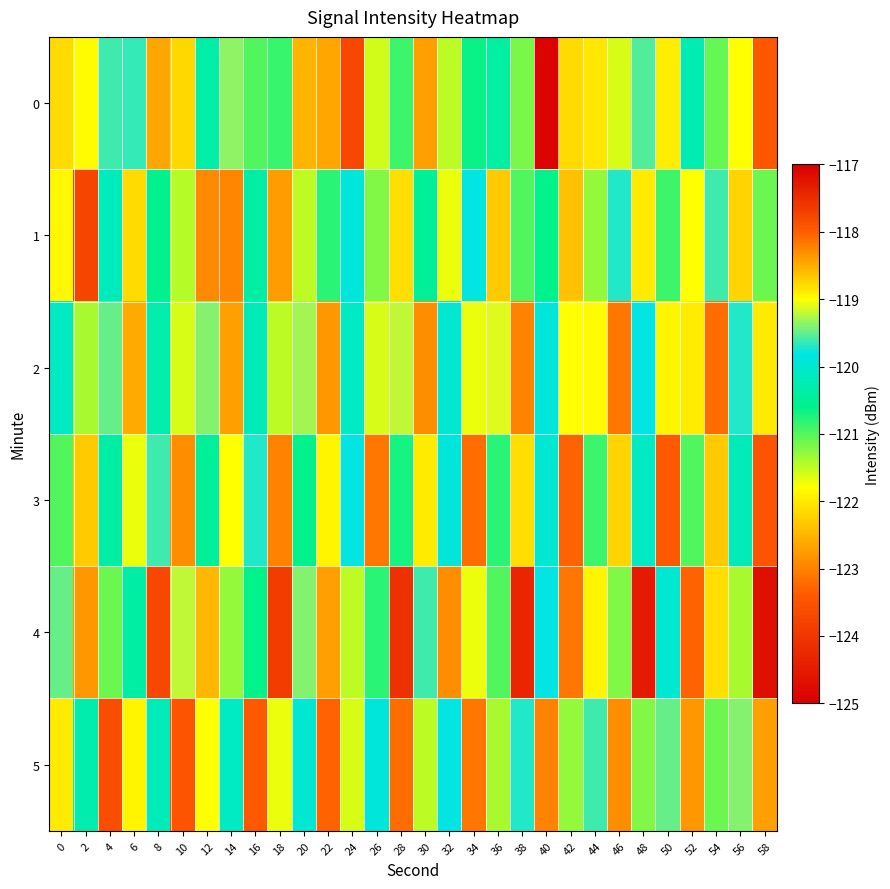

Reading left to right, extract all data points from this chart.

0: 0=-122.1	2=-119.0	4=-119.6	6=-119.6	8=-122.6	10=-118.8	12=-120.4	14=-119.4	16=-121.0	18=-120.9	20=-122.5	22=-122.7	24=-117.8	26=-121.6	28=-120.9	30=-122.7	32=-121.5	34=-120.6	36=-120.4	38=-121.2	40=-124.9	42=-122.2	44=-118.8	46=-121.6	48=-119.6	50=-122.0	52=-120.3	54=-121.1	56=-121.8	58=-123.4
1: 0=-121.9	2=-123.7	4=-120.2	6=-122.2	8=-120.6	10=-121.4	12=-122.9	14=-123.0	16=-120.4	18=-122.7	20=-121.5	22=-120.8	24=-119.9	26=-121.2	28=-122.1	30=-120.5	32=-121.7	34=-119.8	36=-122.3	38=-121.0	40=-120.6	42=-122.4	44=-121.3	46=-119.7	48=-122.0	50=-120.9	52=-121.8	54=-119.6	56=-122.2	58=-121.1
2: 0=-120.1	2=-121.4	4=-119.5	6=-122.6	8=-120.3	10=-121.6	12=-119.4	14=-122.7	16=-120.2	18=-121.5	20=-119.3	22=-122.8	24=-120.1	26=-121.6	28=-119.2	30=-122.9	32=-120.0	34=-121.7	36=-119.1	38=-123.0	40=-119.9	42=-121.8	44=-119.0	46=-123.1	48=-119.8	50=-121.9	52=-118.9	54=-123.2	56=-119.7	58=-122.0
3: 0=-121.0	2=-122.3	4=-120.4	6=-121.7	8=-119.6	10=-122.9	12=-120.5	14=-121.8	16=-119.7	18=-123.0	20=-120.6	22=-121.9	24=-119.8	26=-123.1	28=-120.7	30=-122.0	32=-119.9	34=-123.2	36=-120.8	38=-122.1	40=-120.0	42=-123.3	44=-120.9	46=-122.2	48=-120.1	50=-123.4	52=-121.0	54=-122.3	56=-120.2	58=-123.5
4: 0=-119.5	2=-122.8	4=-121.1	6=-120.4	8=-123.7	10=-119.2	12=-122.5	14=-121.3	16=-120.6	18=-123.9	20=-119.4	22=-122.7	24=-121.5	26=-120.8	28=-124.1	30=-119.6	32=-122.9	34=-121.7	36=-121.0	38=-124.3	40=-119.8	42=-123.1	44=-121.9	46=-121.2	48=-124.5	50=-120.0	52=-123.3	54=-122.1	56=-121.4	58=-124.7
5: 0=-122.0	2=-120.3	4=-123.6	6=-121.9	8=-120.2	10=-123.5	12=-121.8	14=-120.1	16=-123.4	18=-121.7	20=-120.0	22=-123.3	24=-121.6	26=-119.9	28=-123.2	30=-121.5	32=-119.8	34=-123.1	36=-121.4	38=-119.7	40=-123.0	42=-121.3	44=-119.6	46=-122.9	48=-121.2	50=-119.5	52=-122.8	54=-121.1	56=-119.4	58=-122.7